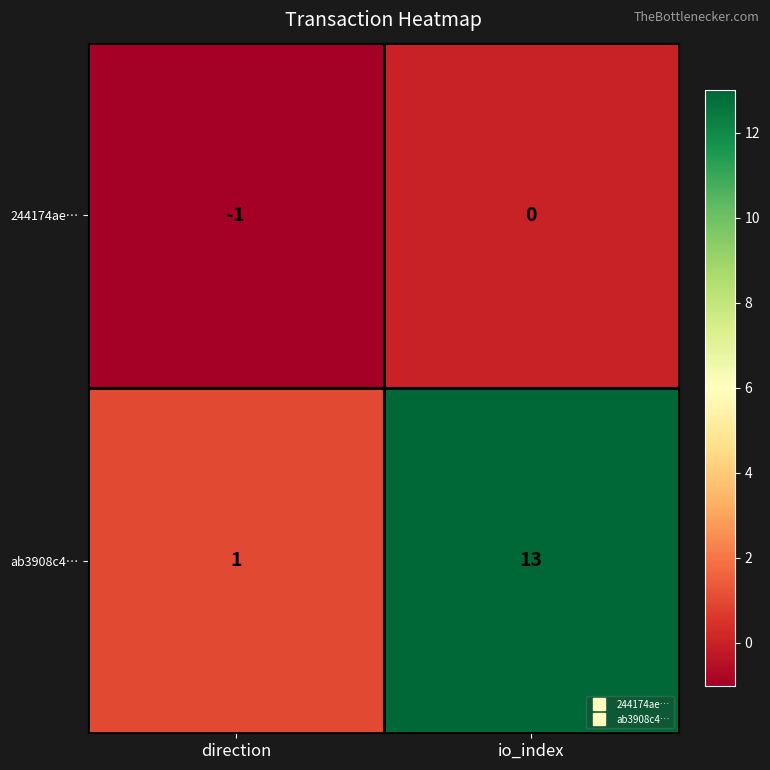

The value of ab3908c4… at io_index is 8. True or false?

False